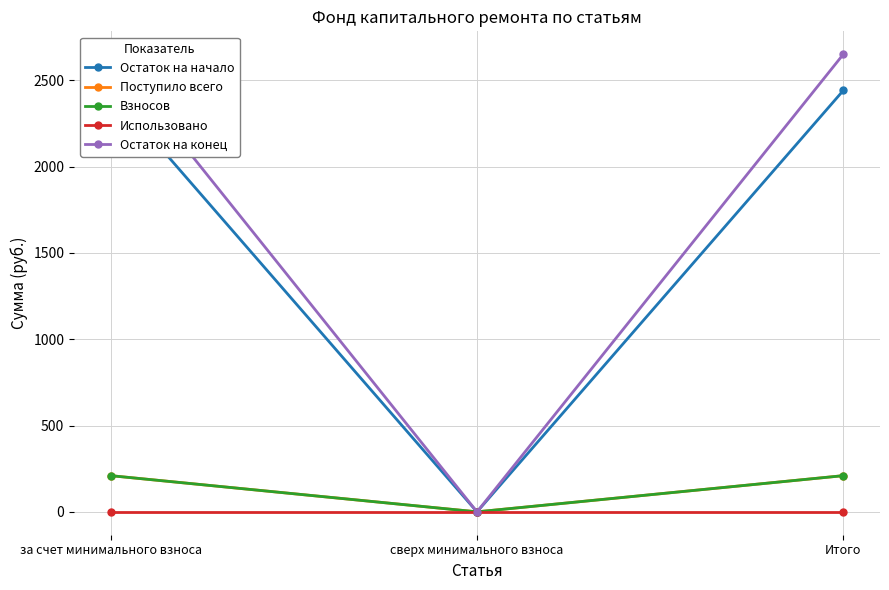

What is the label of the 1st point from the left?

за счет минимального взноса